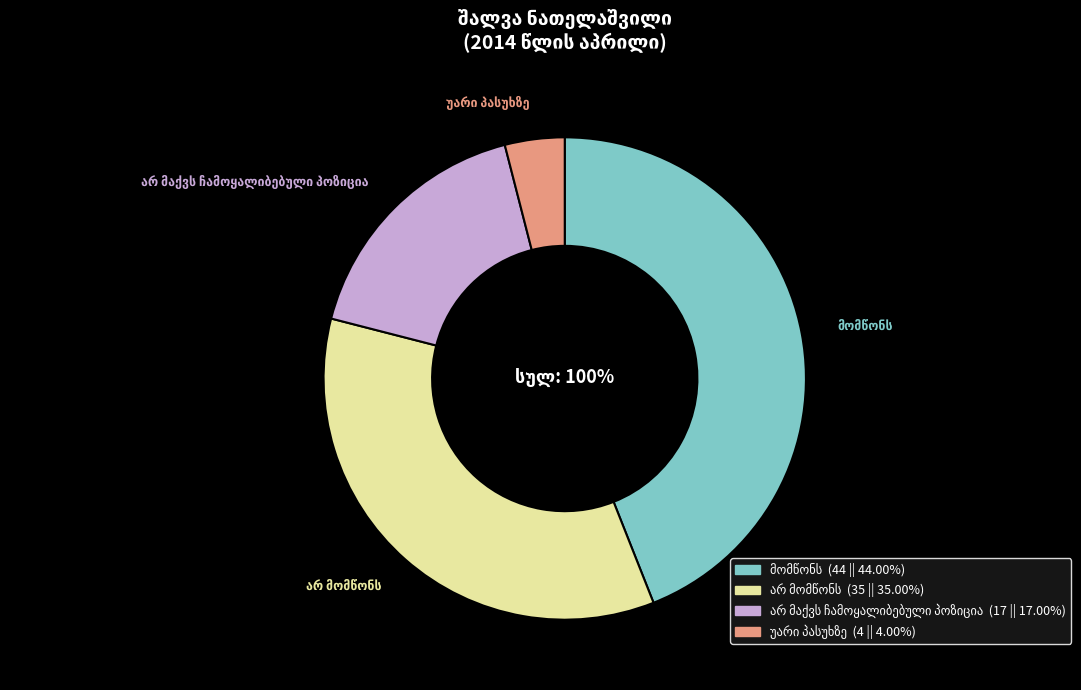

Count the number of slices in the pie.

4